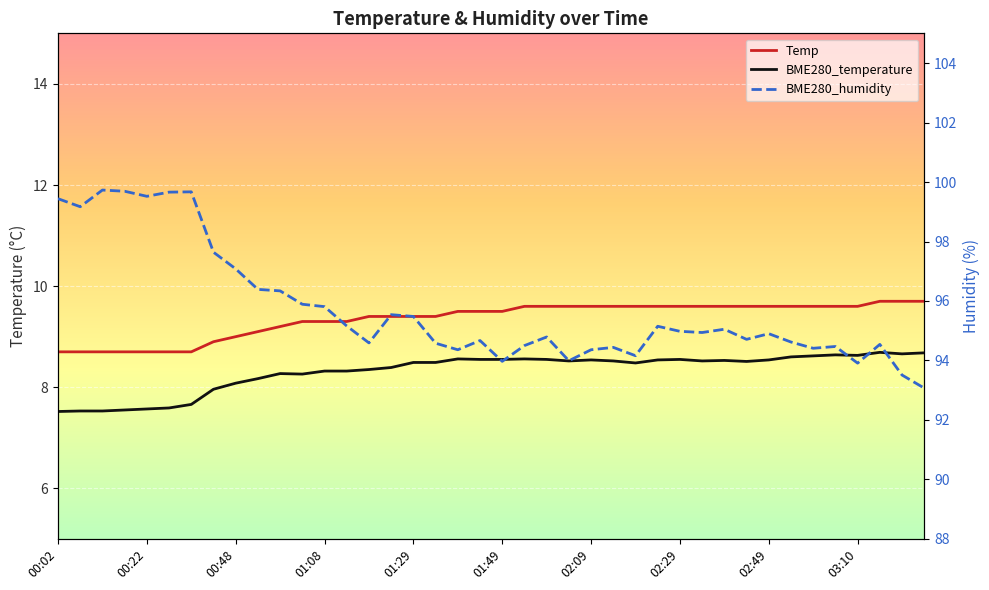

True or false: Temp and BME280_temperature intersect in this chart.

False